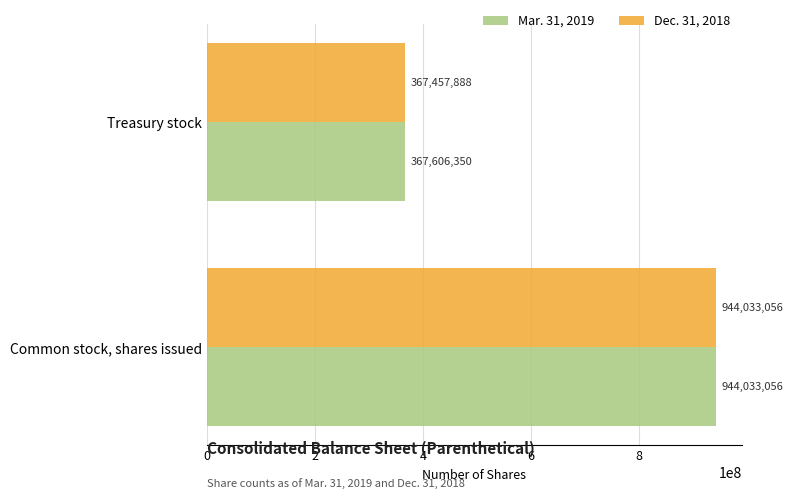

What is the maximum value shown in the chart?

944033056